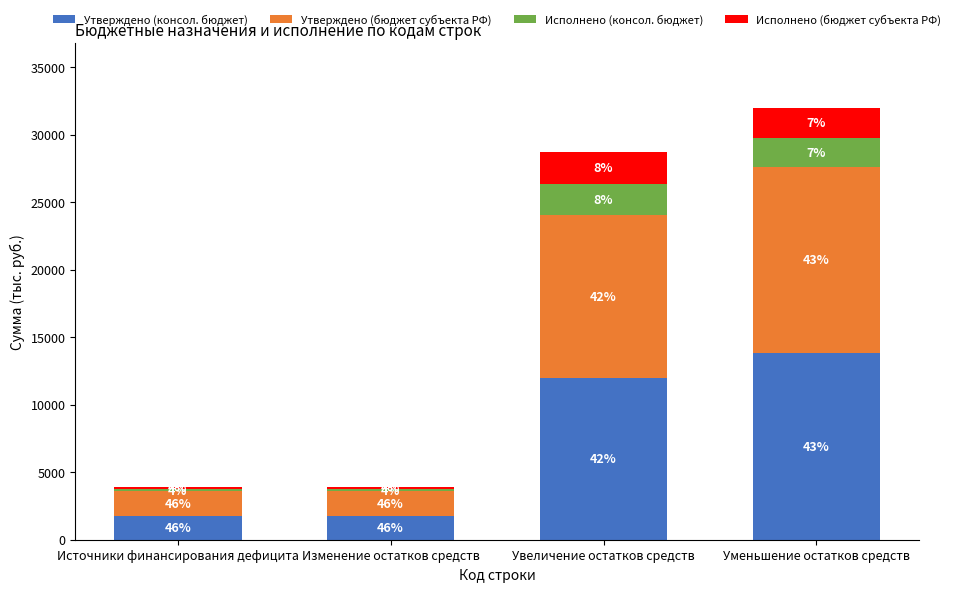

What is the difference between the second highest and second lowest values in the Утверждено (бюджет субъекта РФ) series?

10223.0